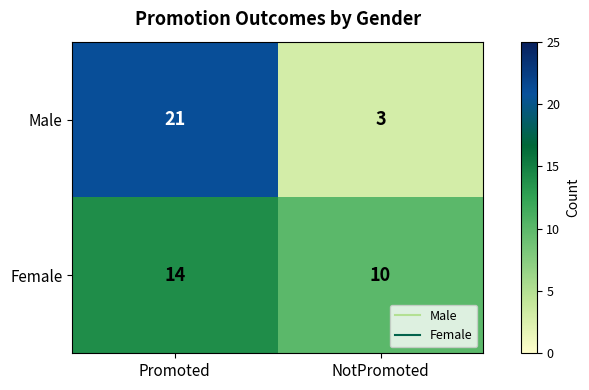

What is the difference between the highest and lowest values at NotPromoted?

7